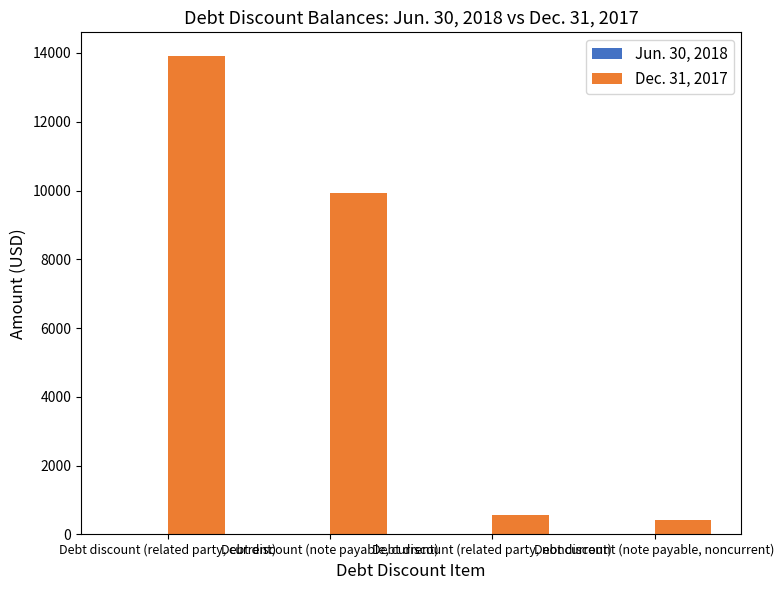

What is the average value?

6208